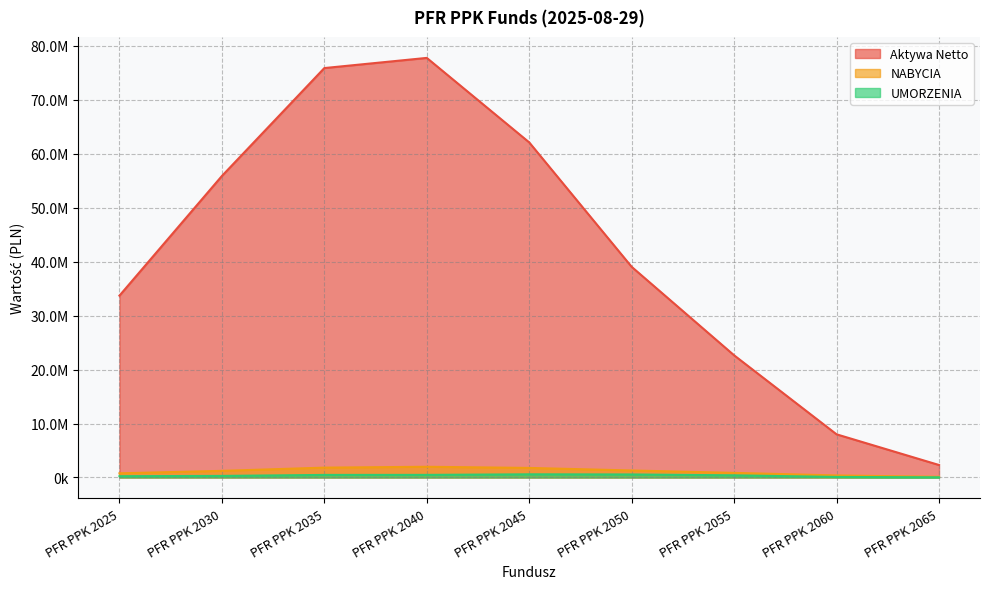

At which category is the sum across all series the highest?

PFR PPK 2040